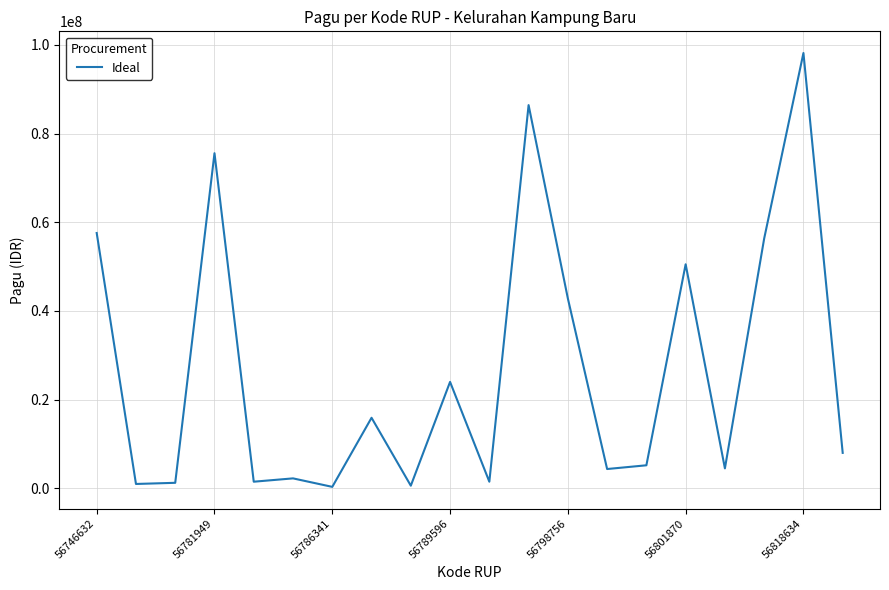

What is the difference between the maximum and minimum values?

97809700